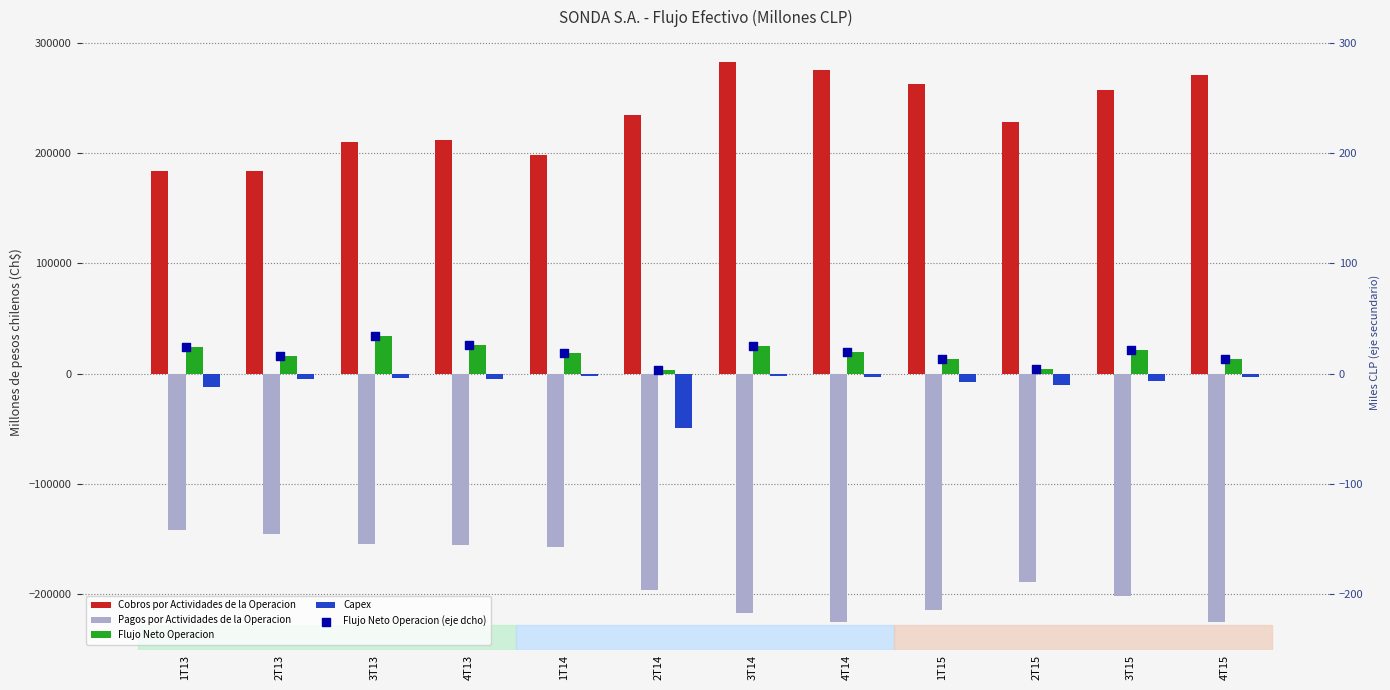

Which series contains the highest Y value?

Cobros por Actividades de la Operacion